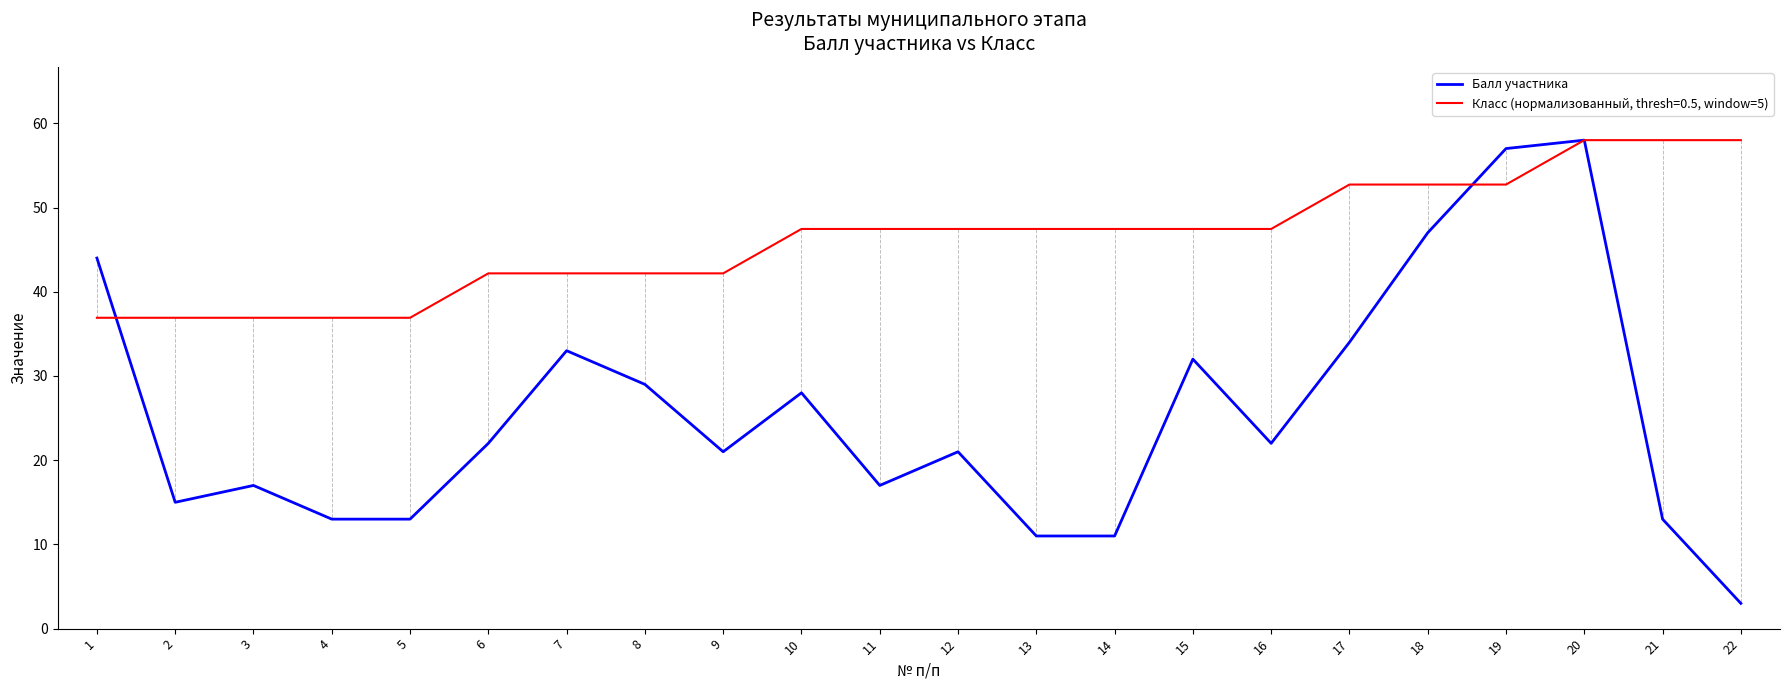

At which category is the sum across all series the highest?

20